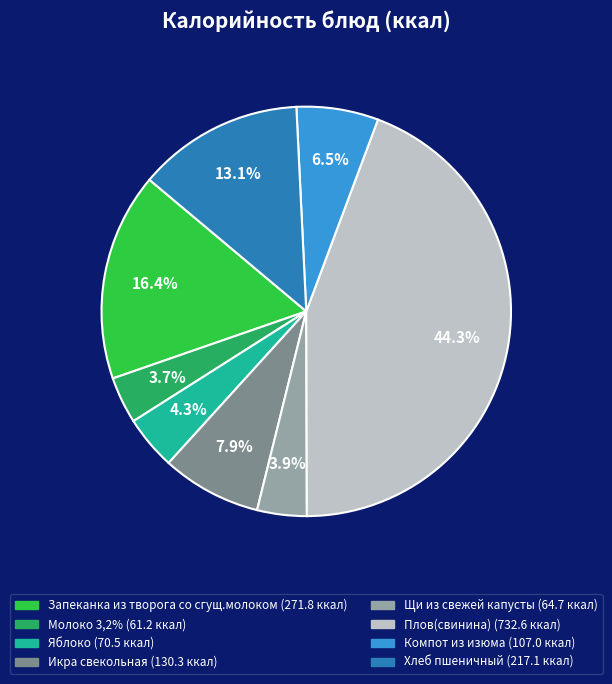

Combined, what portion of the pie is Плов(свинина) and Компот из изюма?

50.7%